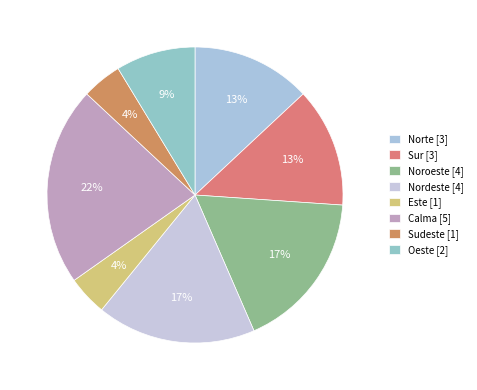

Between Nordeste and Sur, which is larger?

Nordeste